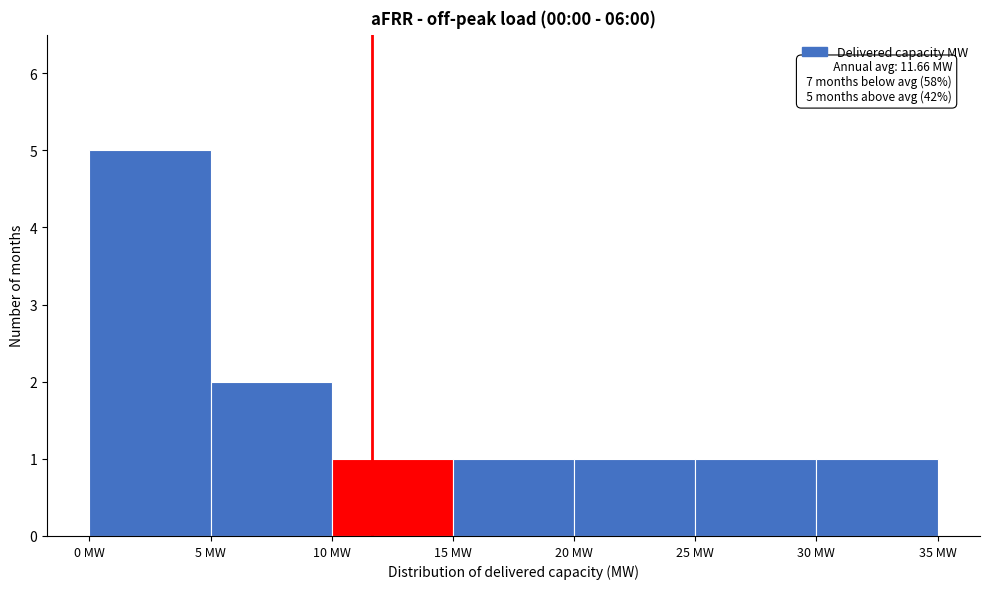

Which range on the x-axis has the tallest bar?

0 to 5